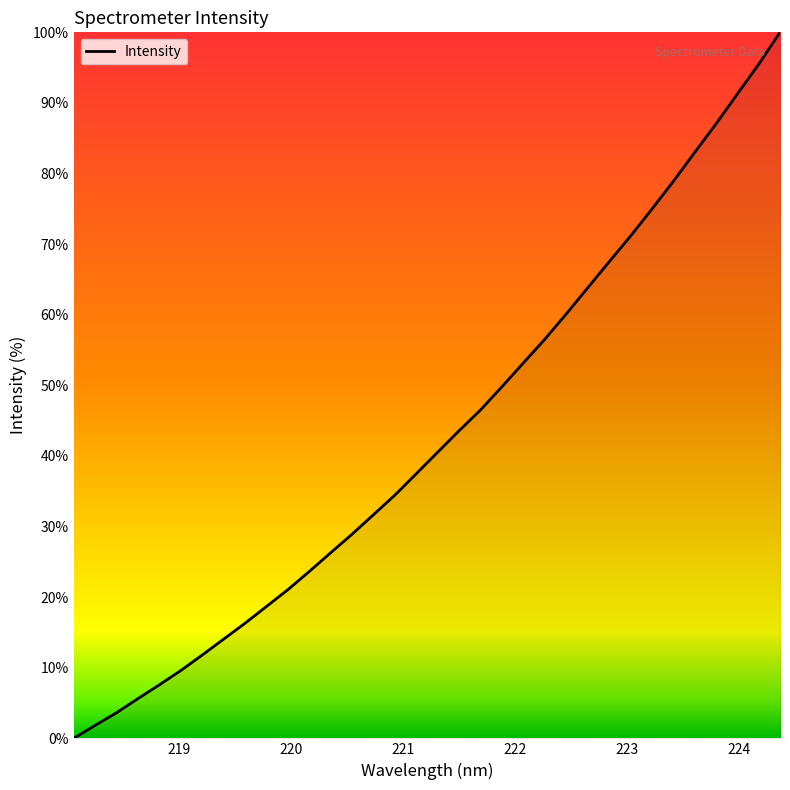

What is the difference between the maximum and minimum values?

100.0